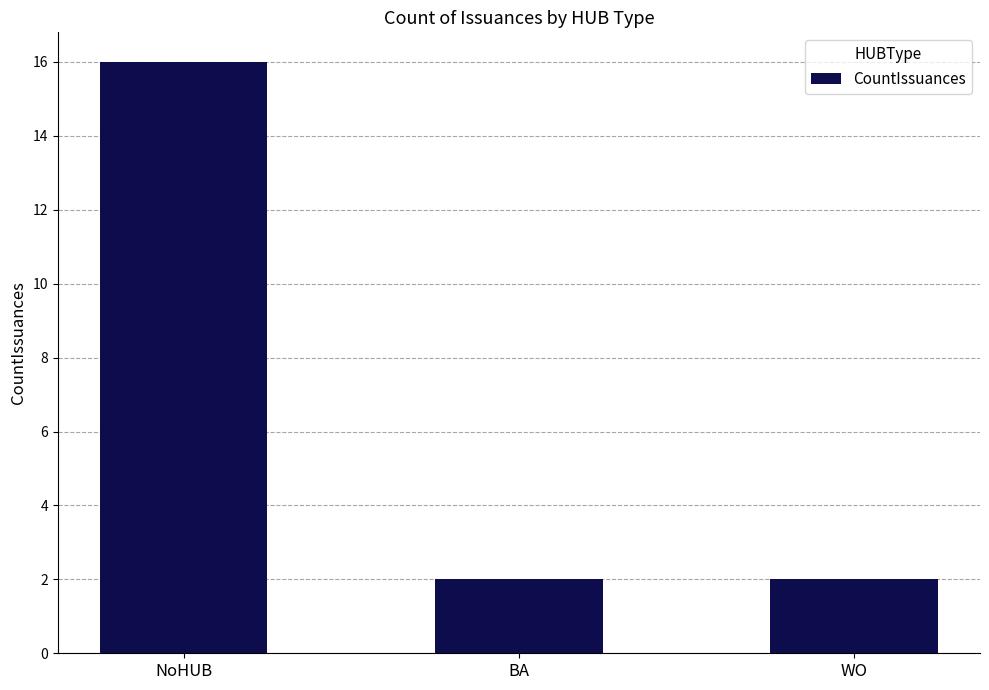

What is the maximum value shown in the chart?

16